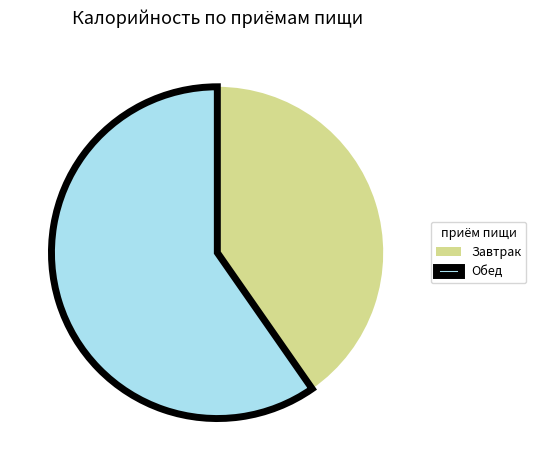

What is the largest slice in the pie chart?

Обед